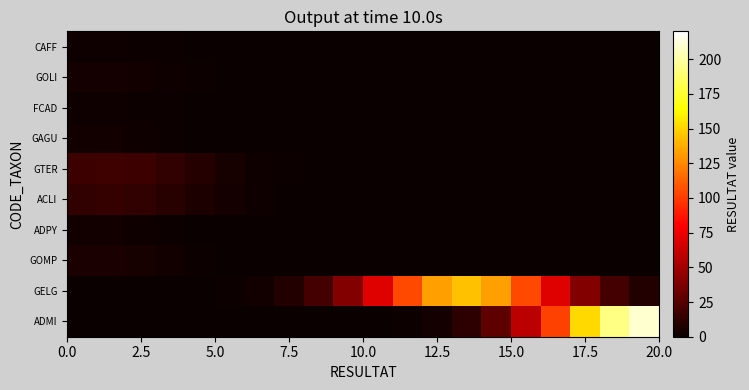

Reading left to right, extract all data points from this chart.

ADMI: 0.0	0.0	0.0	0.0	0.0	0.0	0.0	0.0	0.0	0.1	0.3	1.2	4.1	11.7	28.3	58.1	101.7	151.8	192.9	209.0
GELG: 0.0	0.0	0.0	0.0	0.2	0.9	2.9	8.1	19.5	40.0	70.1	104.6	132.9	144.0	132.9	104.6	70.1	40.0	19.5	8.1
GOMP: 6.0	5.5	4.4	2.9	1.7	0.8	0.3	0.1	0.0	0.0	0.0	0.0	0.0	0.0	0.0	0.0	0.0	0.0	0.0	0.0
ADPY: 3.0	2.8	2.2	1.5	0.8	0.4	0.2	0.1	0.0	0.0	0.0	0.0	0.0	0.0	0.0	0.0	0.0	0.0	0.0	0.0
ACLI: 12.9	14.0	12.9	10.2	6.8	3.9	1.9	0.8	0.3	0.1	0.0	0.0	0.0	0.0	0.0	0.0	0.0	0.0	0.0	0.0
GTER: 16.6	18.0	16.6	13.1	8.8	5.0	2.4	1.0	0.4	0.1	0.0	0.0	0.0	0.0	0.0	0.0	0.0	0.0	0.0	0.0
GAGU: 3.0	2.8	2.2	1.5	0.8	0.4	0.2	0.1	0.0	0.0	0.0	0.0	0.0	0.0	0.0	0.0	0.0	0.0	0.0	0.0
FCAD: 2.0	1.8	1.5	1.0	0.6	0.3	0.1	0.0	0.0	0.0	0.0	0.0	0.0	0.0	0.0	0.0	0.0	0.0	0.0	0.0
GOLI: 4.0	3.7	2.9	1.9	1.1	0.5	0.2	0.1	0.0	0.0	0.0	0.0	0.0	0.0	0.0	0.0	0.0	0.0	0.0	0.0
CAFF: 2.0	1.8	1.5	1.0	0.6	0.3	0.1	0.0	0.0	0.0	0.0	0.0	0.0	0.0	0.0	0.0	0.0	0.0	0.0	0.0